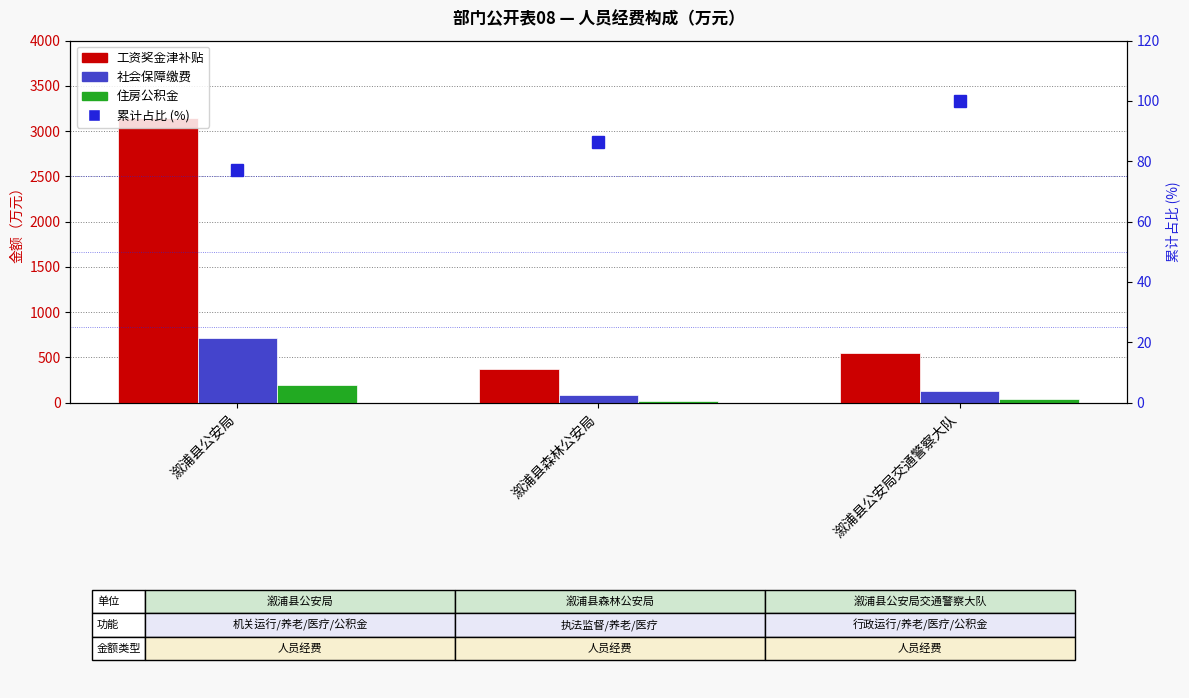

Reading left to right, what are all the values shown in this chart?

工资奖金津补贴: 溆浦县公安局=3147.7	溆浦县森林公安局=374.8	溆浦县公安局交通警察大队=547.1
社会保障缴费: 溆浦县公安局=715.9	溆浦县森林公安局=84.7	溆浦县公安局交通警察大队=129.5
住房公积金: 溆浦县公安局=194.8	溆浦县森林公安局=22.4	溆浦县公安局交通警察大队=35.6
累计占比 (%): 溆浦县公安局=77.3	溆浦县森林公安局=86.4	溆浦县公安局交通警察大队=100.0